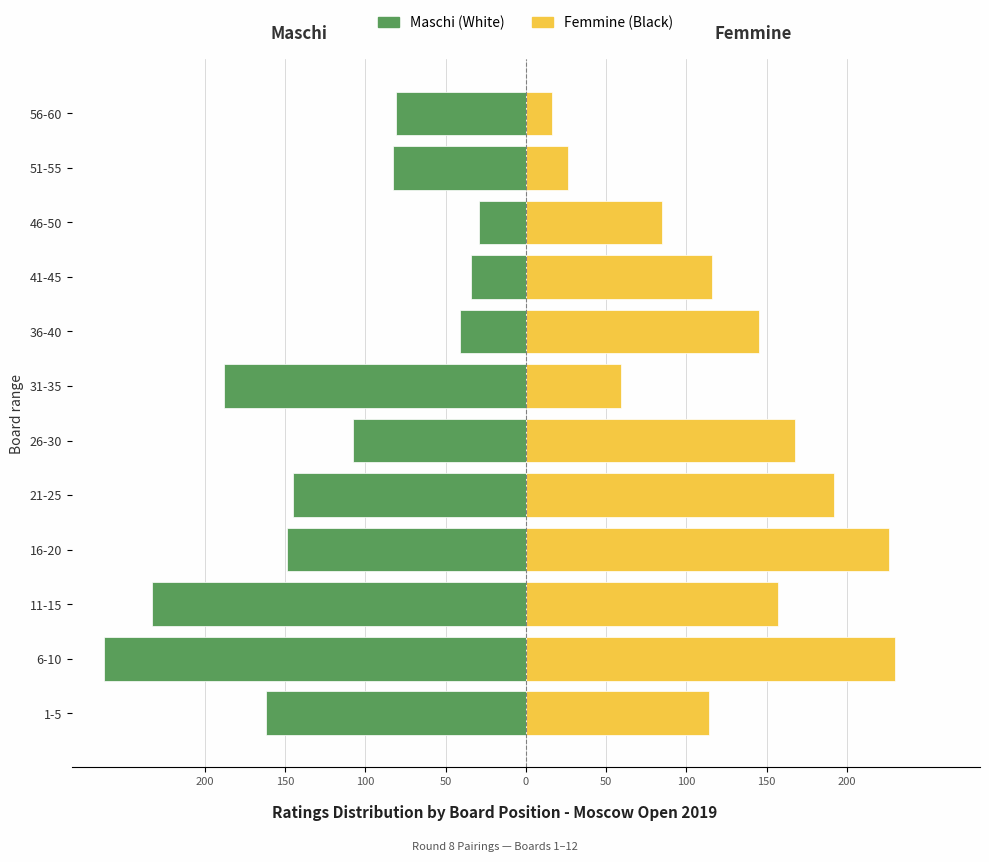

Reading left to right, what are all the values shown in this chart?

Maschi: -162	-263	-233	-149	-145	-108	-188	-41	-34	-29	-83	-81
Femmine: 114	230	157	226	192	168	59	145	116	85	26	16